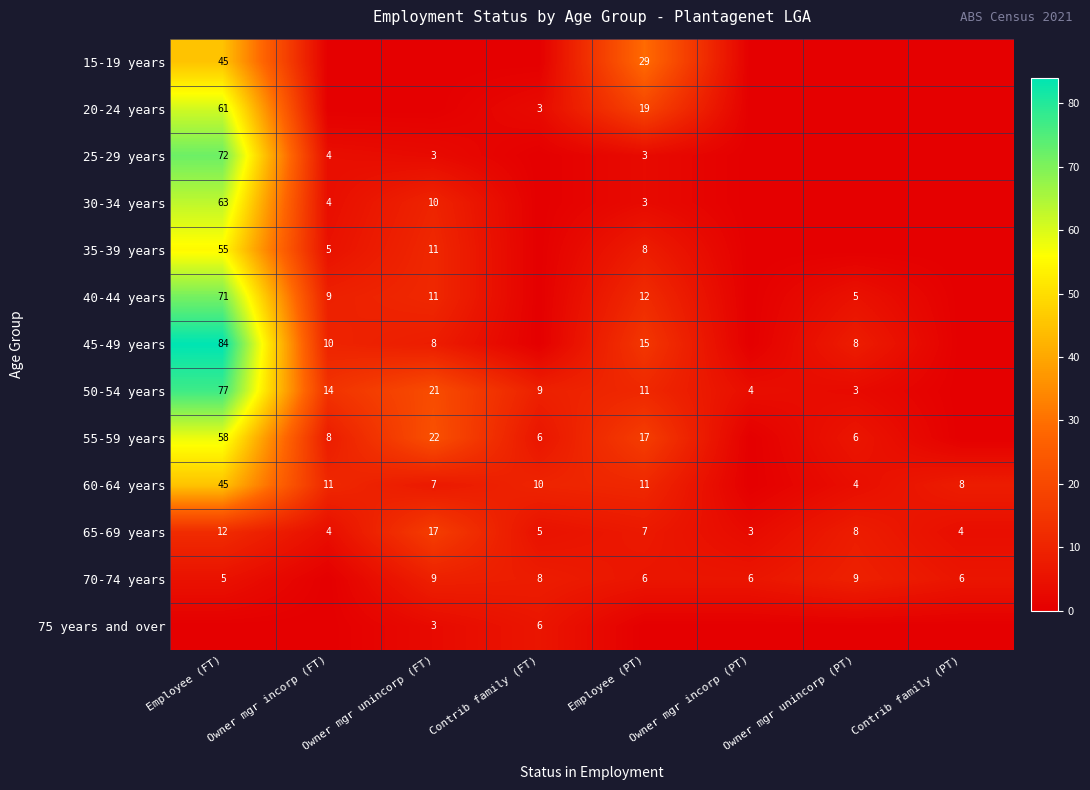

What is the difference between the second highest and minimum values in the 65-69 years series?

9